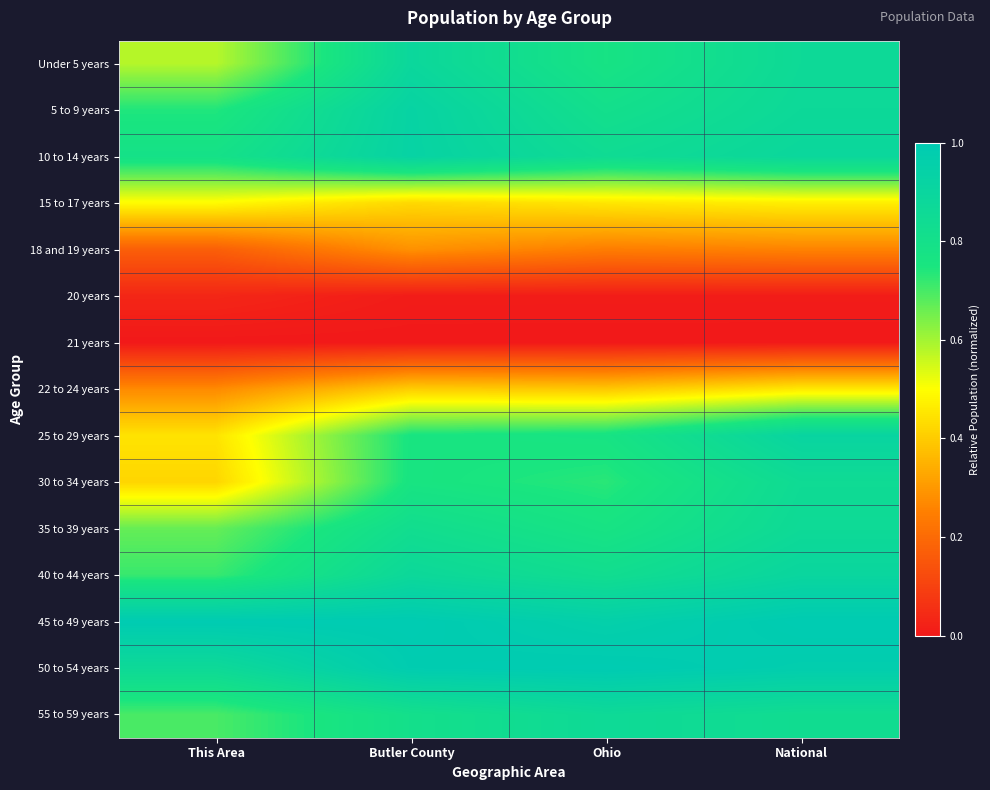

Reading left to right, list all the values displayed in this chart.

Under 5 years: This Area=0.6	Butler County=0.9	Ohio=0.8	National=0.9
5 to 9 years: This Area=0.7	Butler County=0.9	Ohio=0.8	National=0.9
10 to 14 years: This Area=0.8	Butler County=0.9	Ohio=0.8	National=0.9
15 to 17 years: This Area=0.5	Butler County=0.4	Ohio=0.5	National=0.5
18 and 19 years: This Area=0.2	Butler County=0.3	Ohio=0.2	National=0.3
20 years: This Area=0.0	Butler County=0.0	Ohio=0.0	National=0.0
21 years: This Area=0.0	Butler County=0.0	Ohio=0.0	National=0.0
22 to 24 years: This Area=0.3	Butler County=0.4	Ohio=0.4	National=0.5
25 to 29 years: This Area=0.4	Butler County=0.8	Ohio=0.8	National=0.9
30 to 34 years: This Area=0.4	Butler County=0.8	Ohio=0.7	National=0.9
35 to 39 years: This Area=0.7	Butler County=0.8	Ohio=0.8	National=0.9
40 to 44 years: This Area=0.7	Butler County=0.9	Ohio=0.8	National=0.9
45 to 49 years: This Area=1.0	Butler County=1.0	Ohio=1.0	National=1.0
50 to 54 years: This Area=0.9	Butler County=1.0	Ohio=1.0	National=1.0
55 to 59 years: This Area=0.7	Butler County=0.8	Ohio=0.9	National=0.8